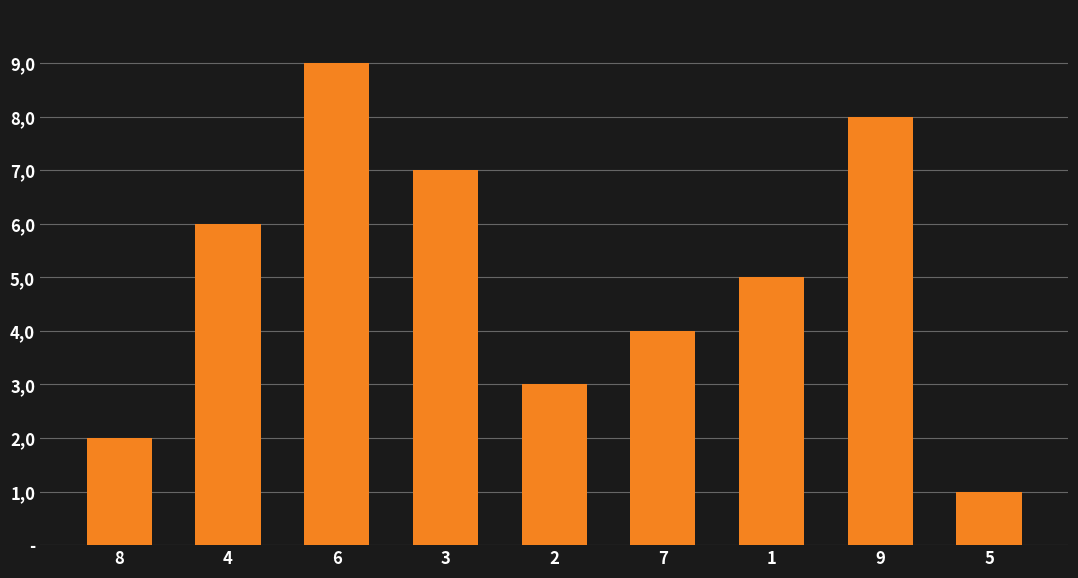

Does the chart contain any negative values?

No